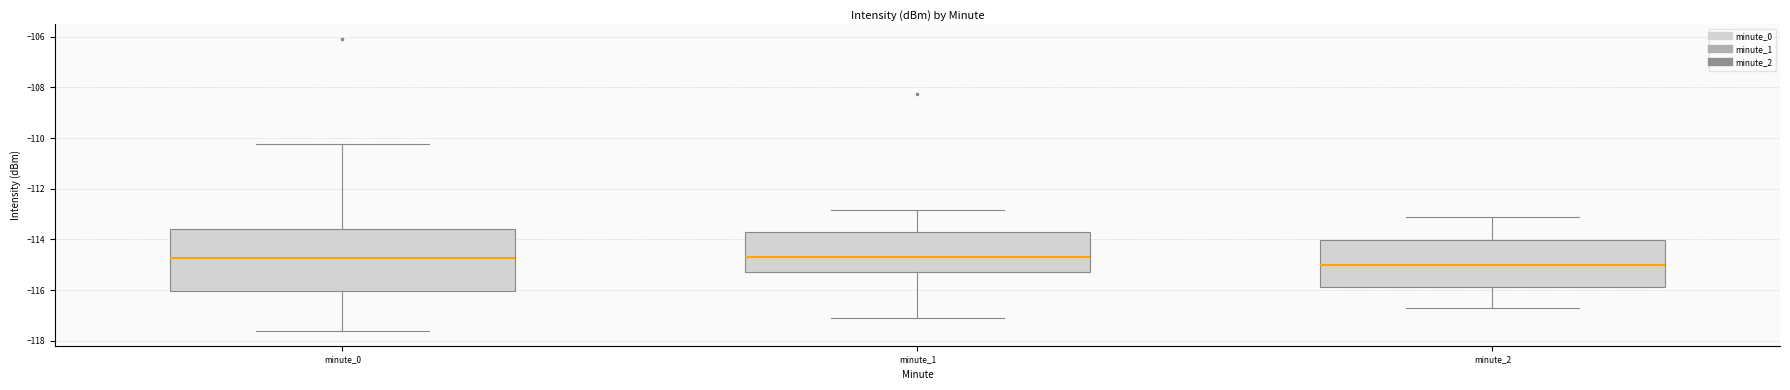

Reading left to right, read every box against the y-axis: the position of its median line, the range the box covers, and the ends of its whiskers. The values are not printed on the chart, so give them approximately, as read against the axis.

minute_0: median -114.8, box -116.0 to -113.6, whiskers -117.6 to -110.2
minute_1: median -114.6, box -115.2 to -113.8, whiskers -117.2 to -112.8
minute_2: median -115.0, box -115.8 to -114.0, whiskers -116.6 to -113.0